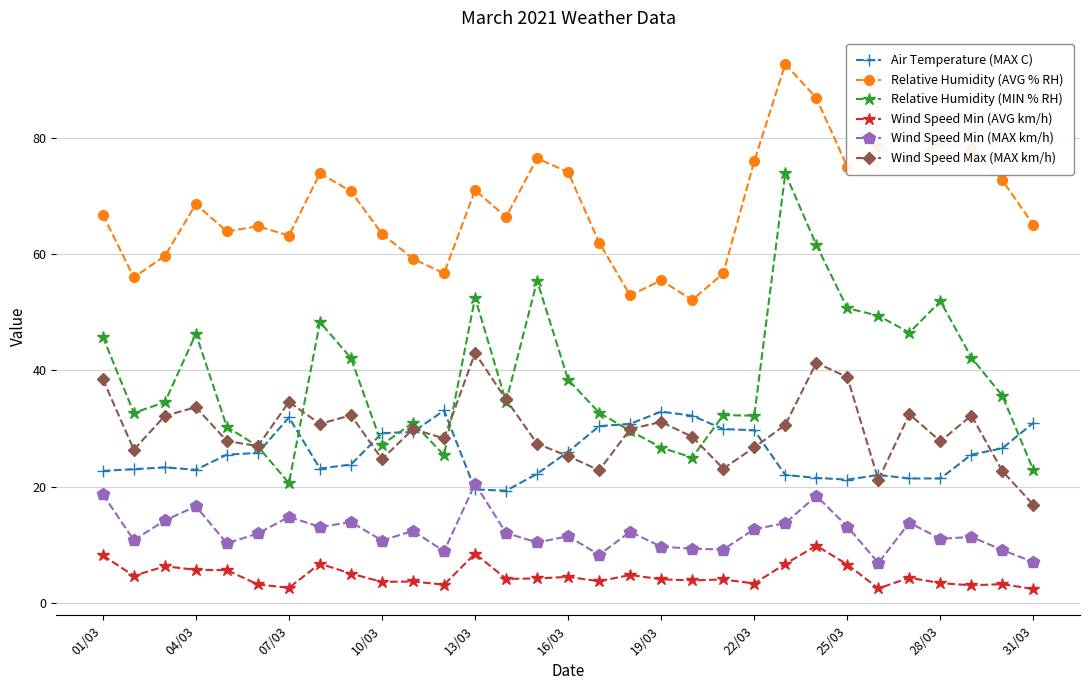

True or false: Relative Humidity (AVG % RH) and Wind Speed Min (AVG km/h) intersect in this chart.

False